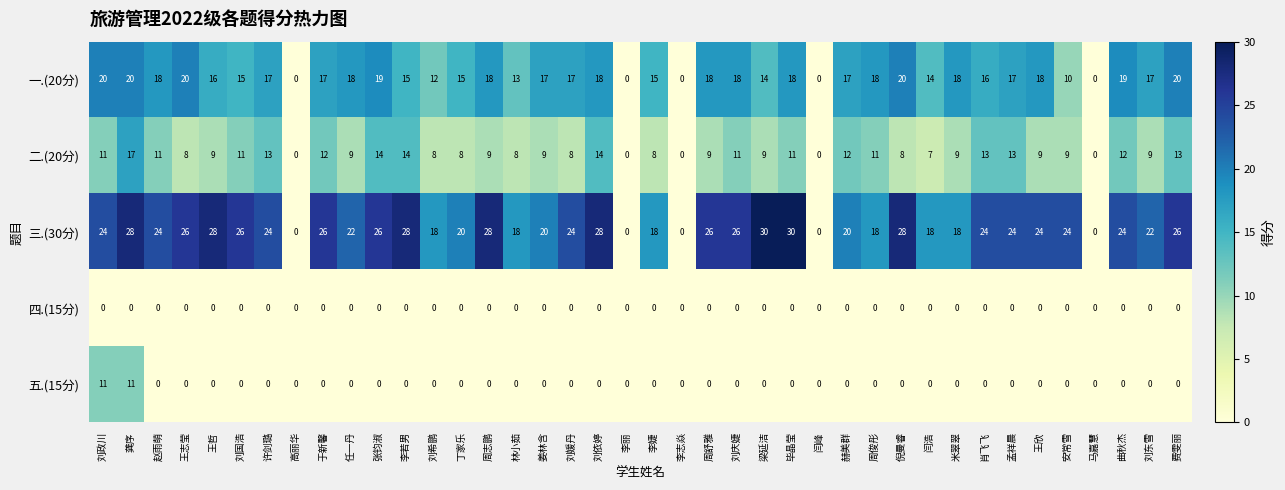

Rank the series by their maximum value, from lowest to highest.

四.(15分), 五.(15分), 二.(20分), 一.(20分), 三.(30分)